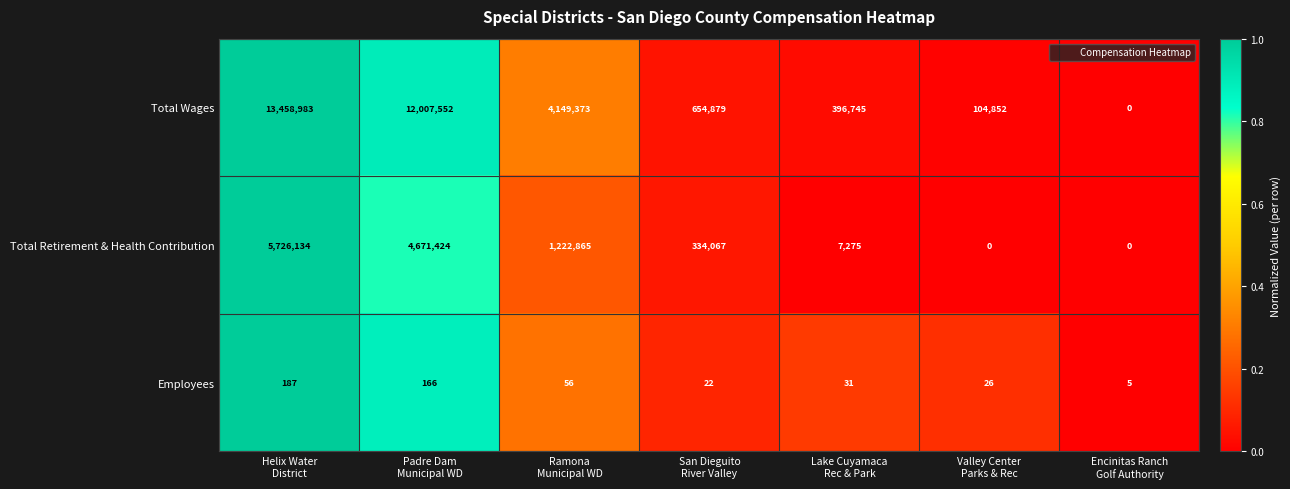

Which series has the largest total across all categories?

Total Wages